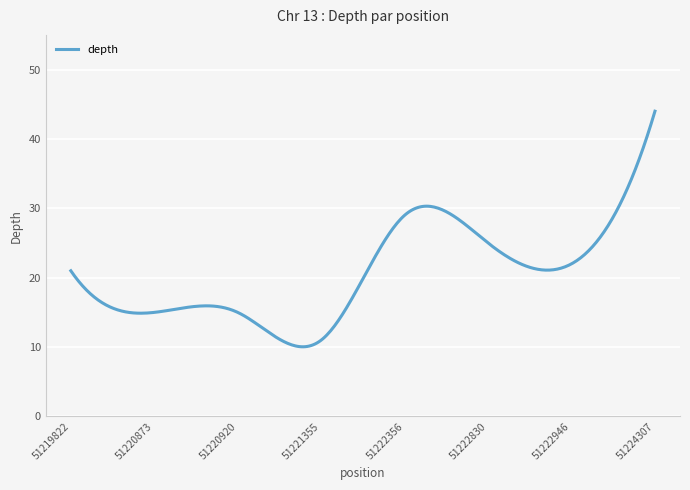

What is the difference between the maximum and minimum values?

34.0